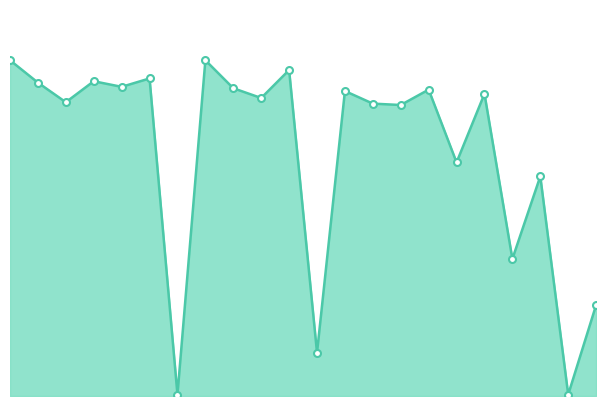

How many lines are shown in the chart?

1